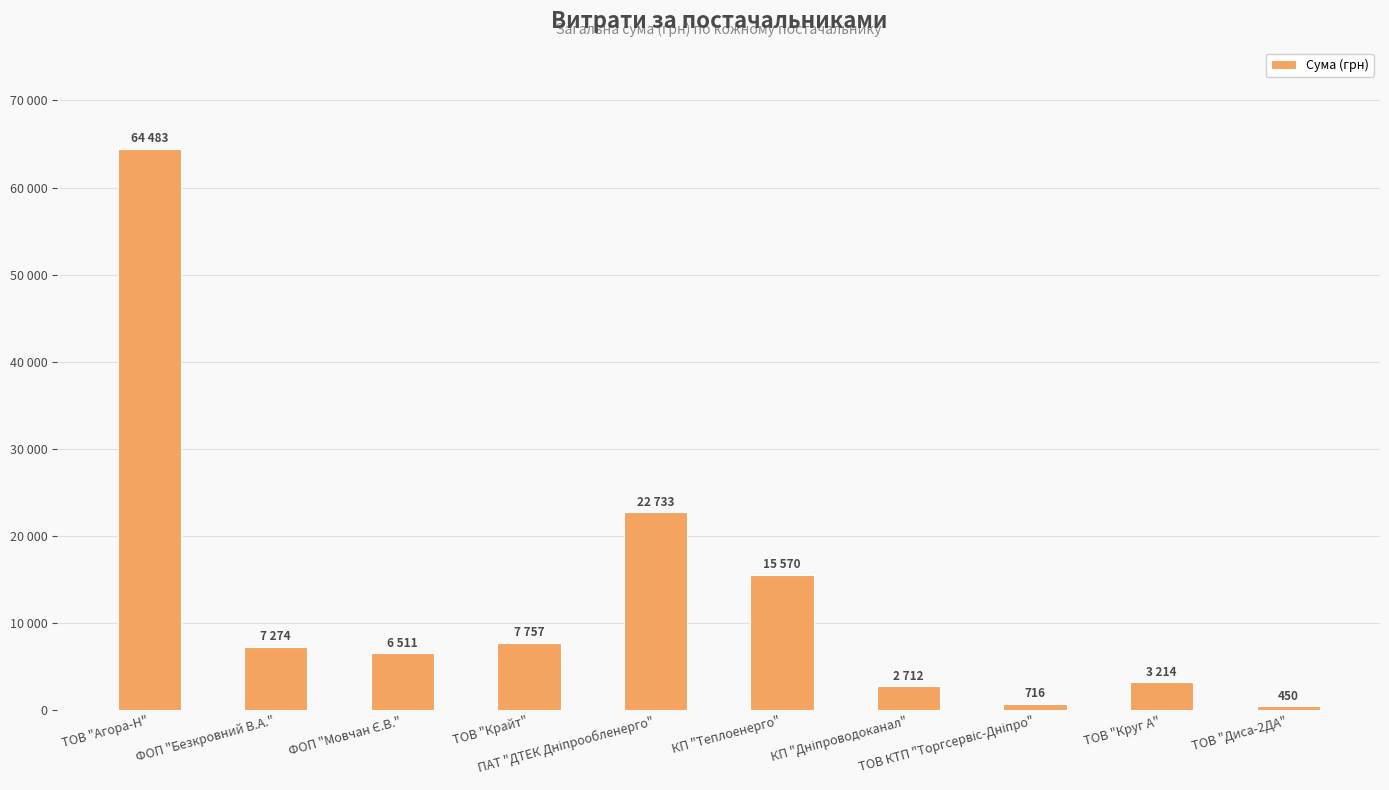

What position from the right is ТОВ "Агора-Н"?

10